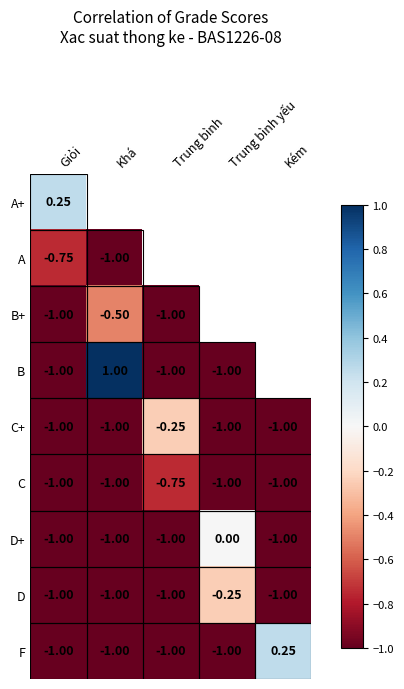

The value of F at Trung bình is -1.0. True or false?

True